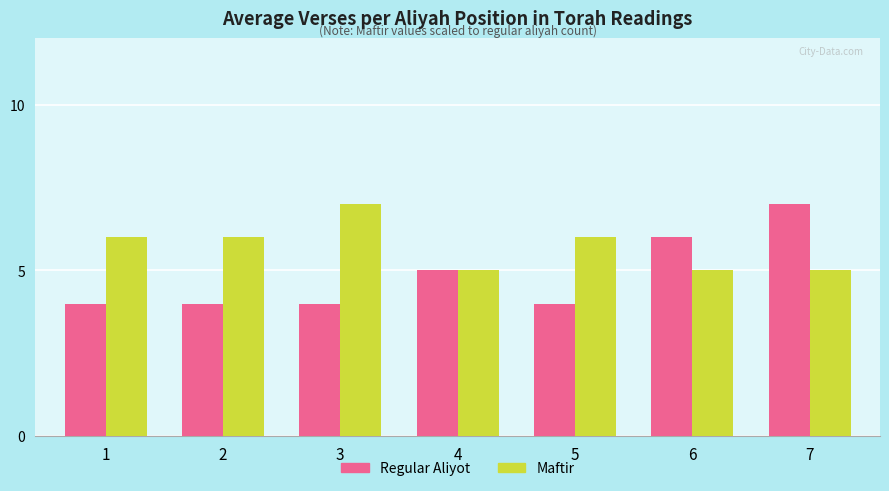

The value of Regular Aliyot at 6 is 4. True or false?

False